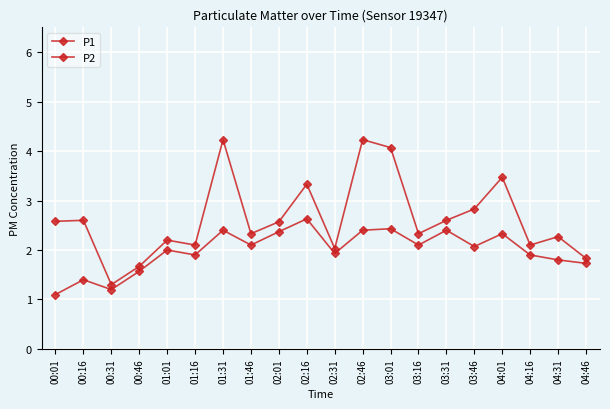

Reading left to right, what are all the values shown in this chart?

P1: 00:01=2.6	00:16=2.6	00:31=1.3	00:46=1.7	01:01=2.2	01:16=2.1	01:31=4.2	01:46=2.3	02:01=2.6	02:16=3.3	02:31=2.0	02:46=4.2	03:01=4.1	03:16=2.3	03:31=2.6	03:46=2.8	04:01=3.5	04:16=2.1	04:31=2.3	04:46=1.8
P2: 00:01=1.1	00:16=1.4	00:31=1.2	00:46=1.6	01:01=2.0	01:16=1.9	01:31=2.4	01:46=2.1	02:01=2.4	02:16=2.6	02:31=1.9	02:46=2.4	03:01=2.4	03:16=2.1	03:31=2.4	03:46=2.1	04:01=2.3	04:16=1.9	04:31=1.8	04:46=1.7